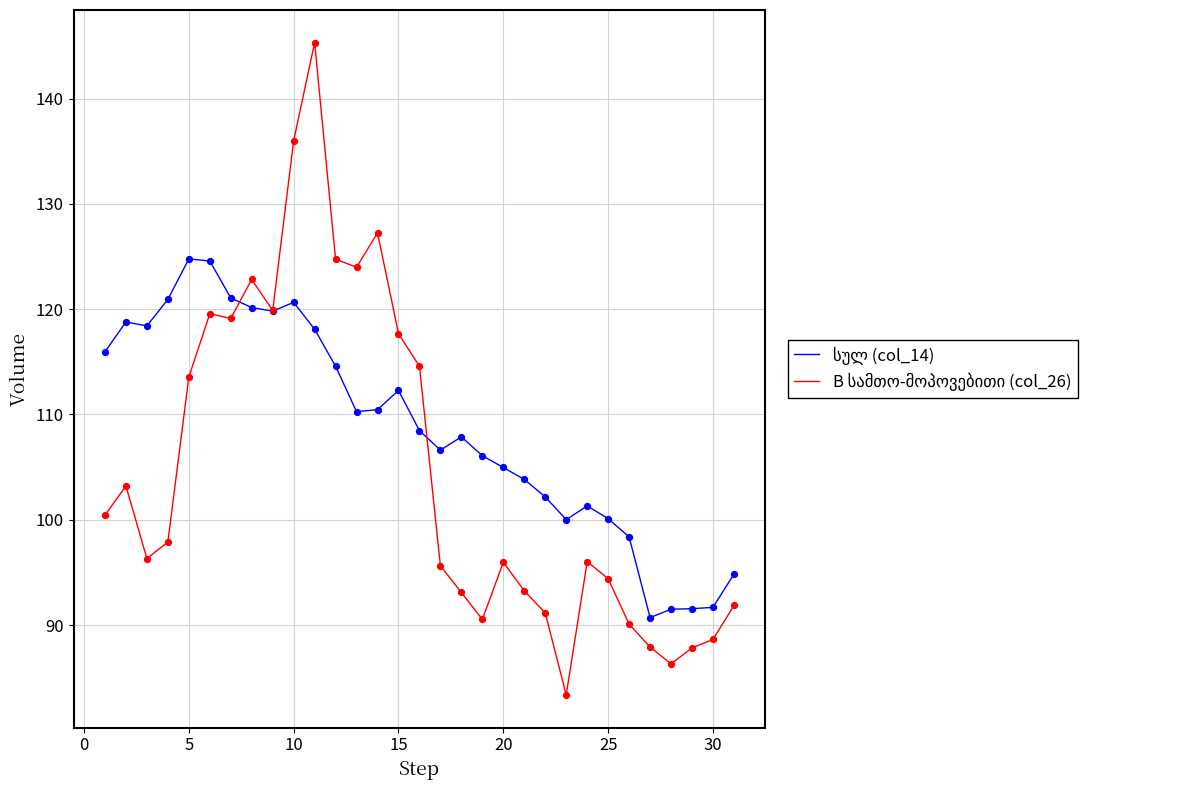

What is the minimum value shown in the chart?

83.4